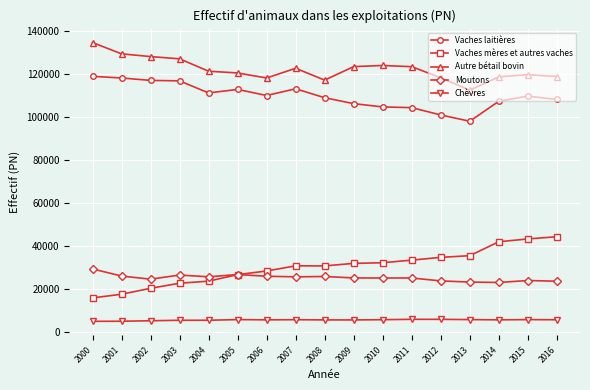

True or false: Vaches mères et autres vaches has a value of 18401 at 2009.

False